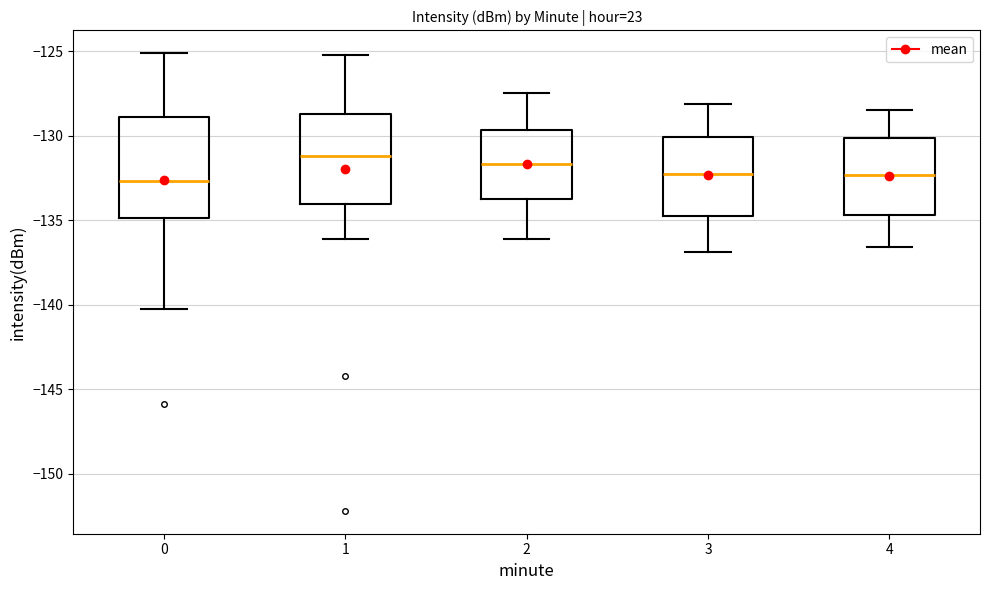

Which box is the tallest, from its lower edge to its upper edge?

0